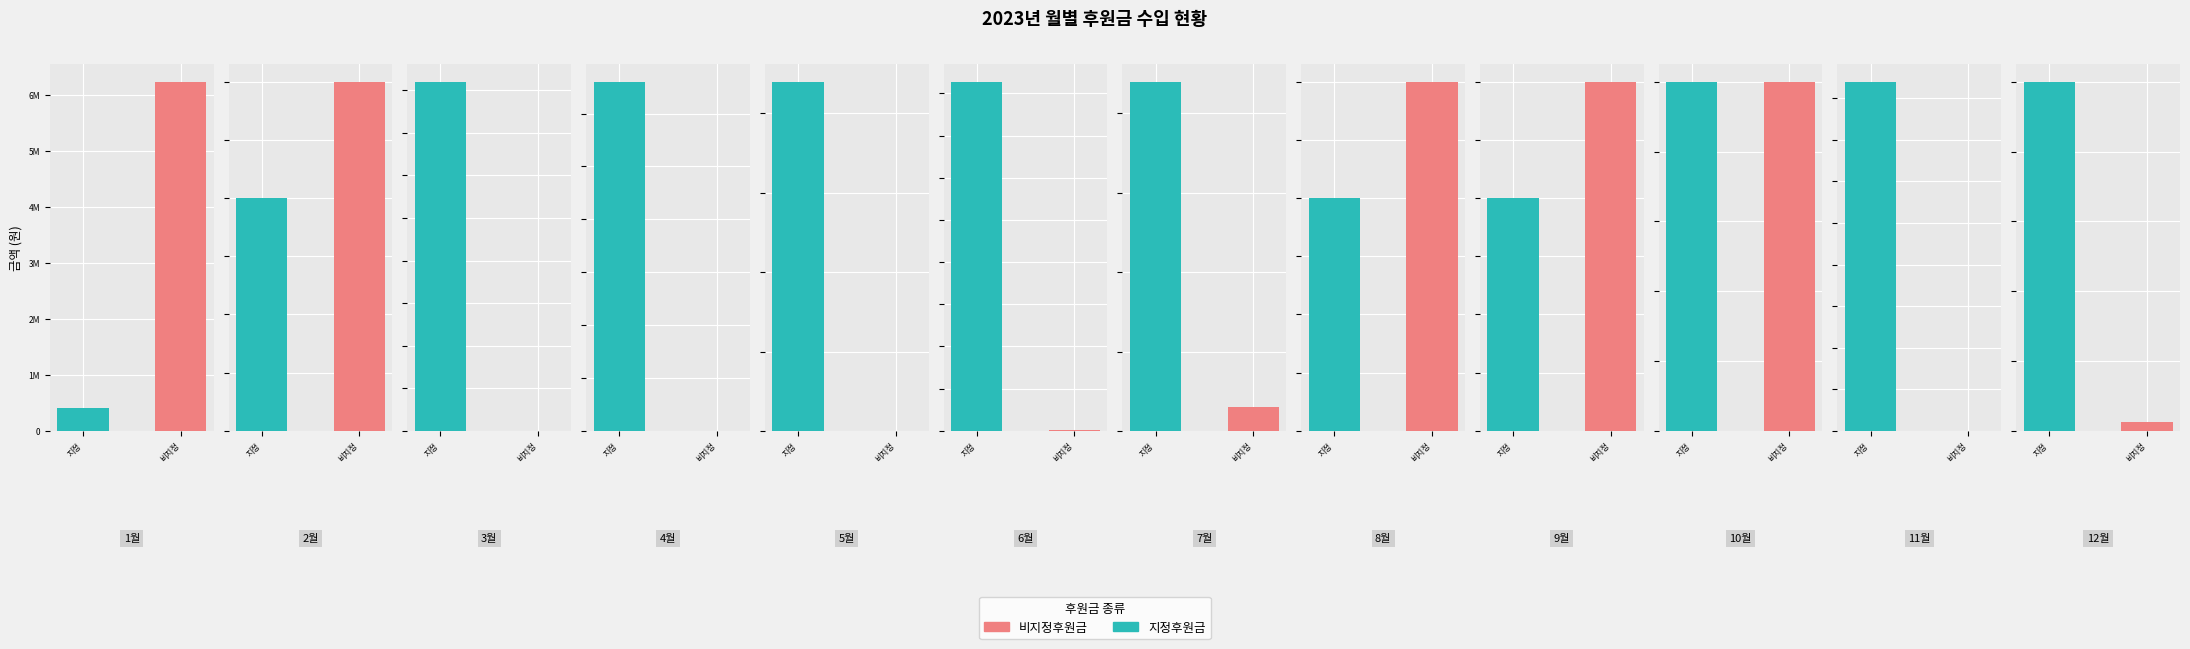

List the series in order of their peak value, lowest first.

지정후원금, 비지정후원금